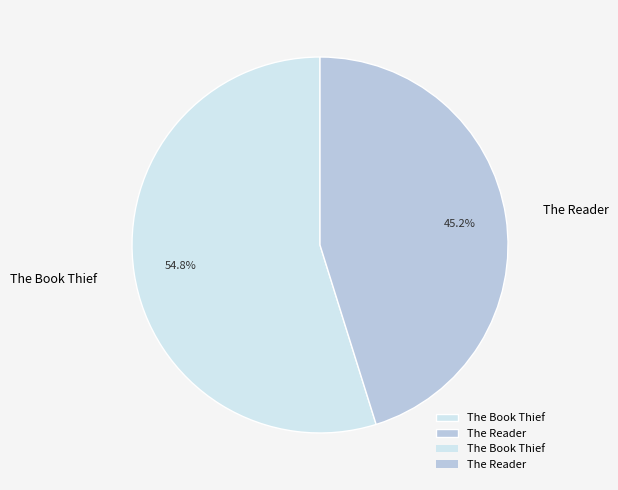

To the nearest percent, what portion does The Reader represent?

45%